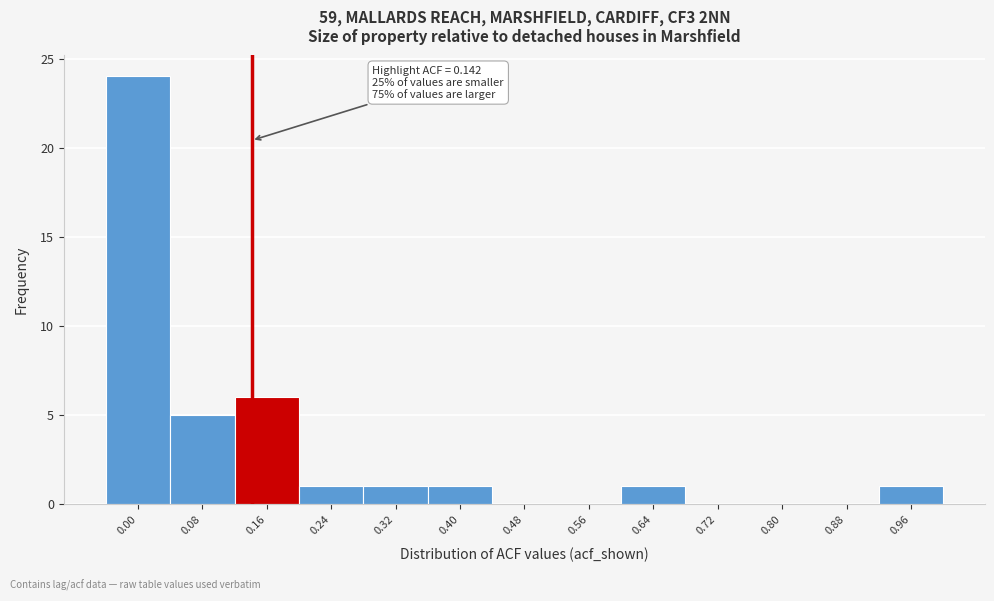

Over which range of the x-axis is the bar tallest?

-0.04 to 0.04